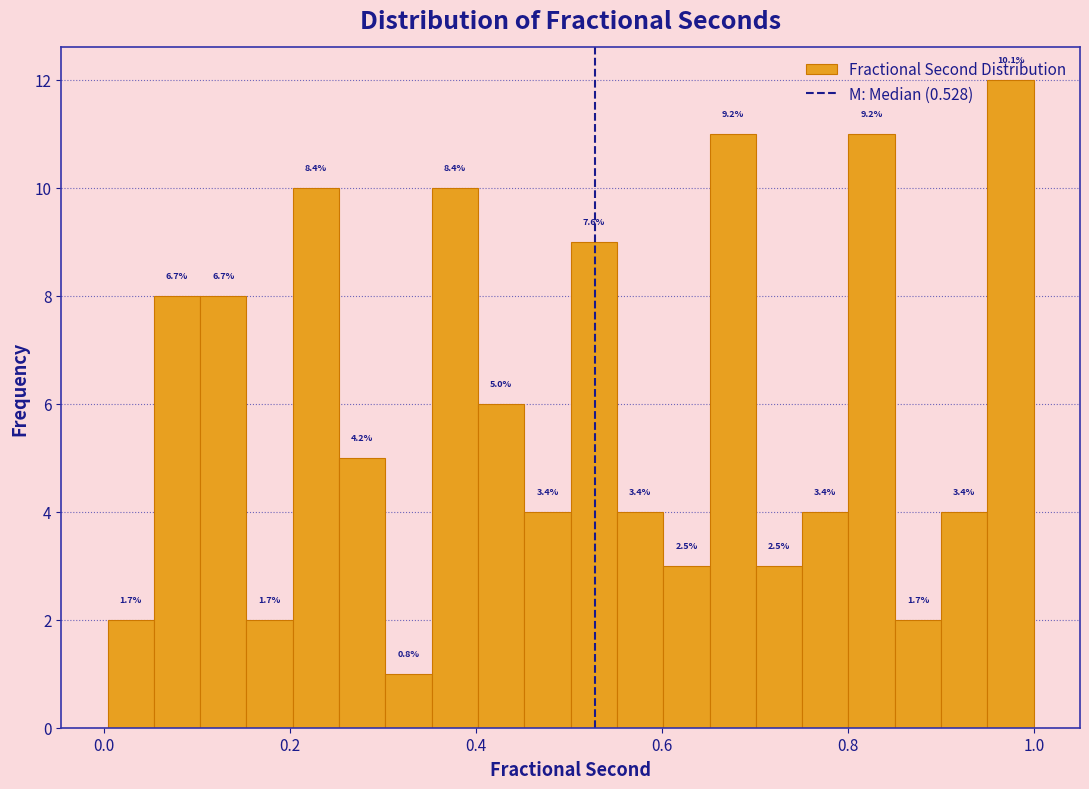

Around what value on the x-axis is the tallest bar? Give the approximate position of its centre, as read against the axis.

0.98